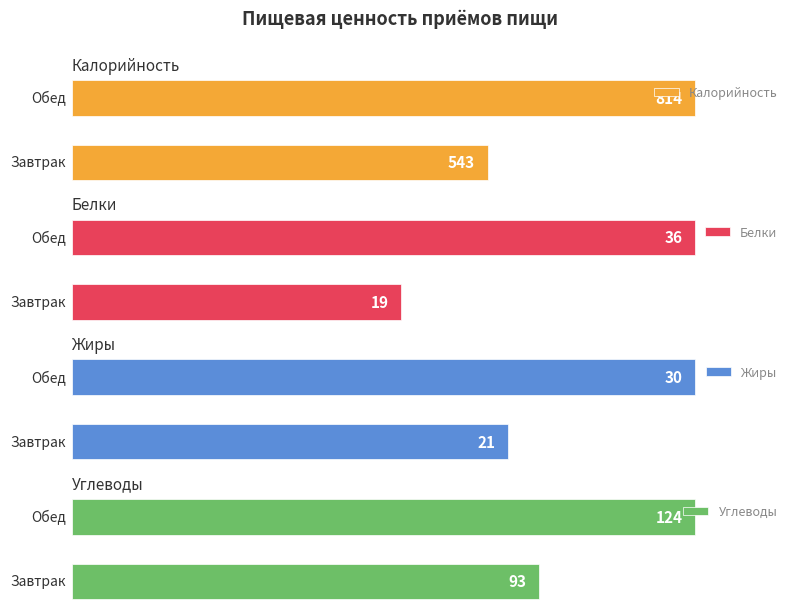

What is the maximum value for Углеводы?

124